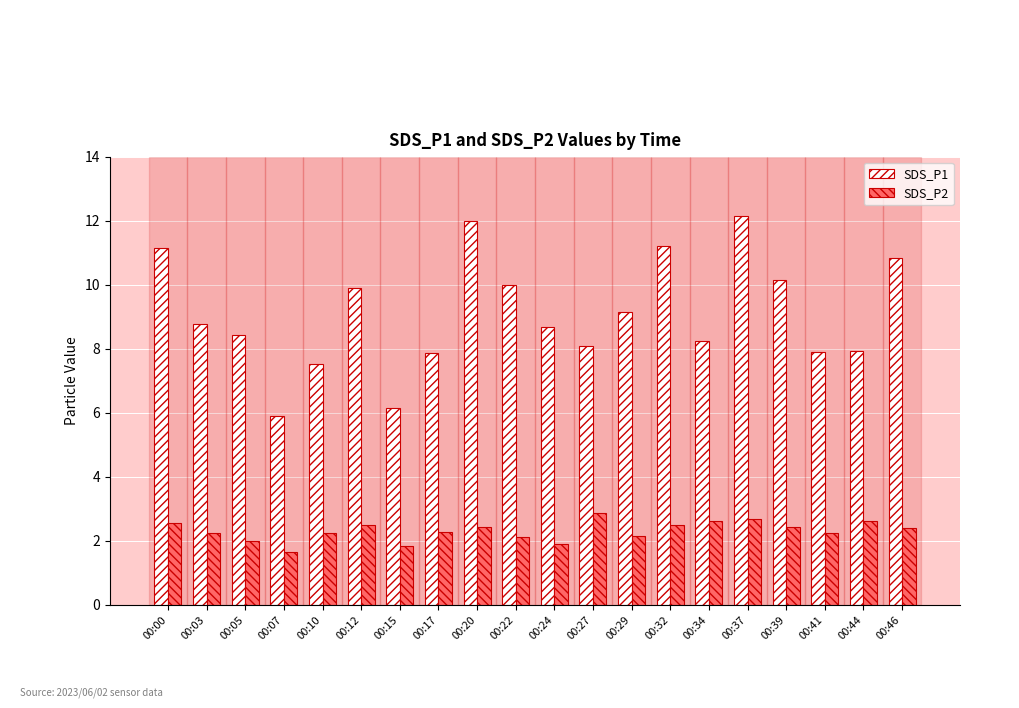

What is the value of the SDS_P1 bar at the 10th from the left?

10.0